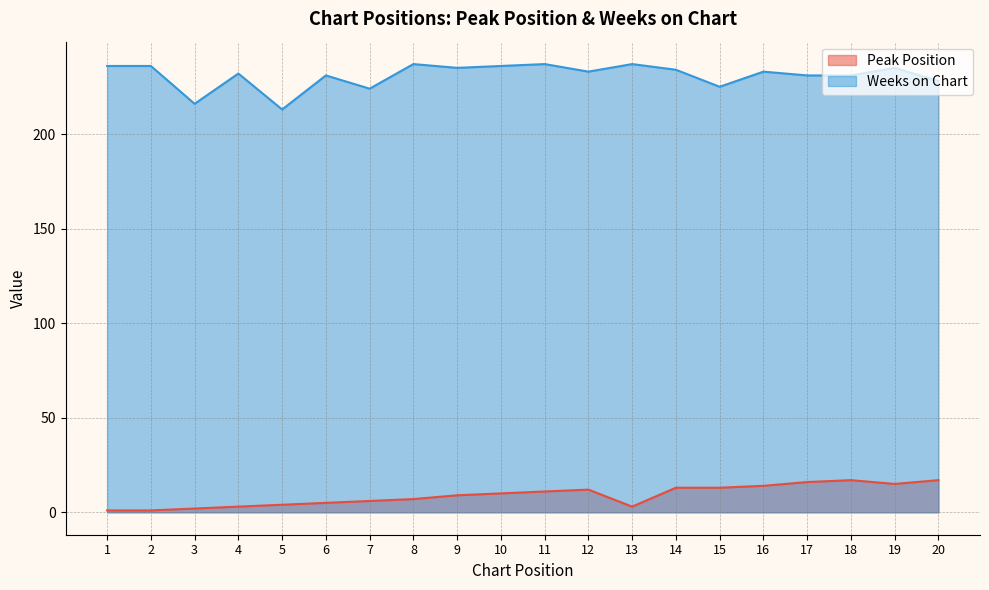

At 17, list the series in order from largest to smallest.

Weeks on Chart, Peak Position